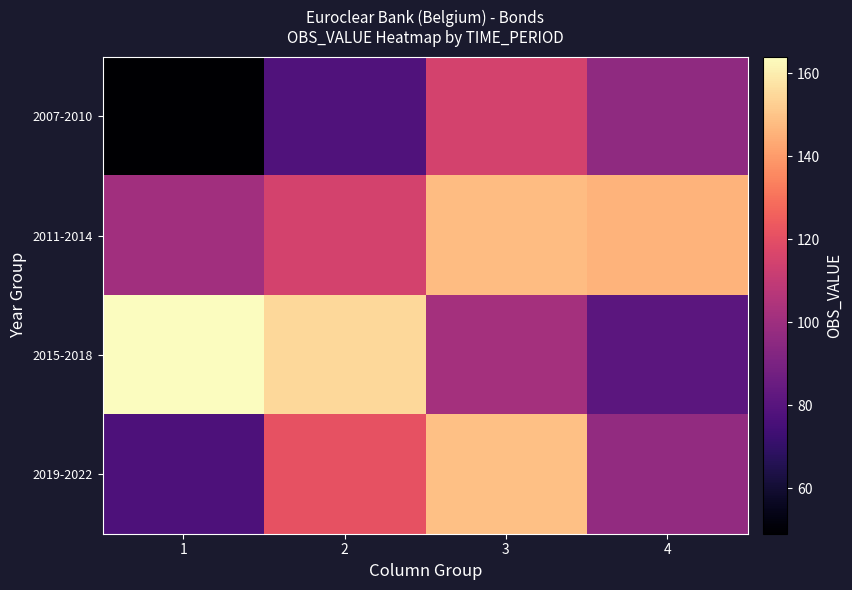

Which series has the largest range (max minus min)?

2015-2018